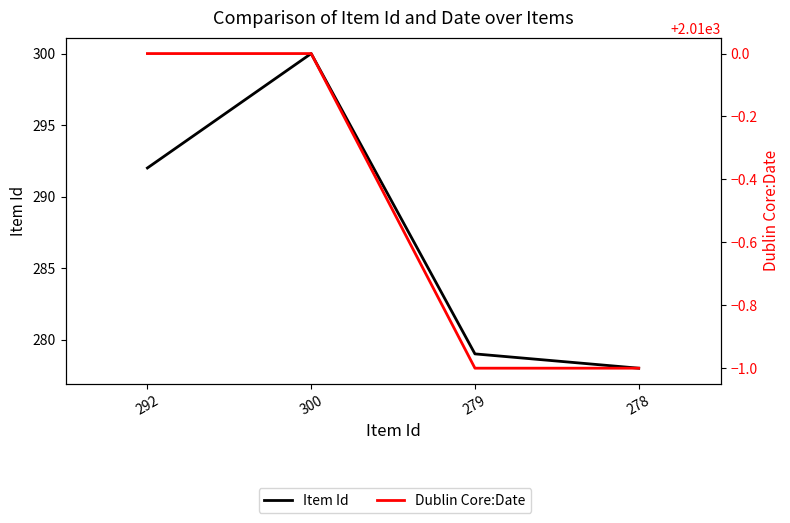

Which series has the largest total across all categories?

Dublin Core:Date